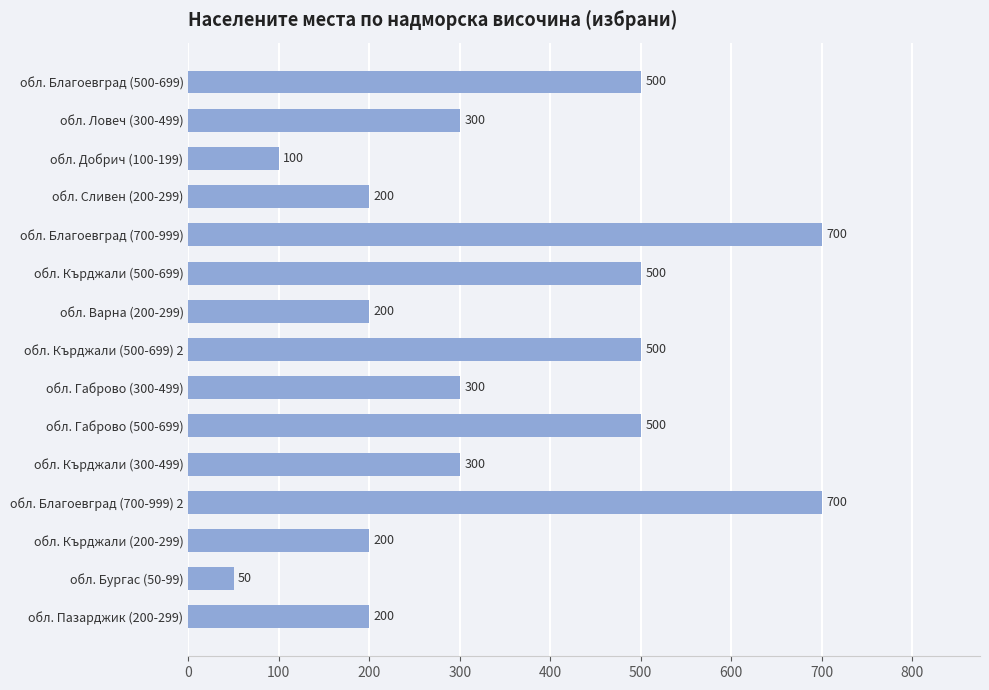

How many categories are shown in the chart?

15